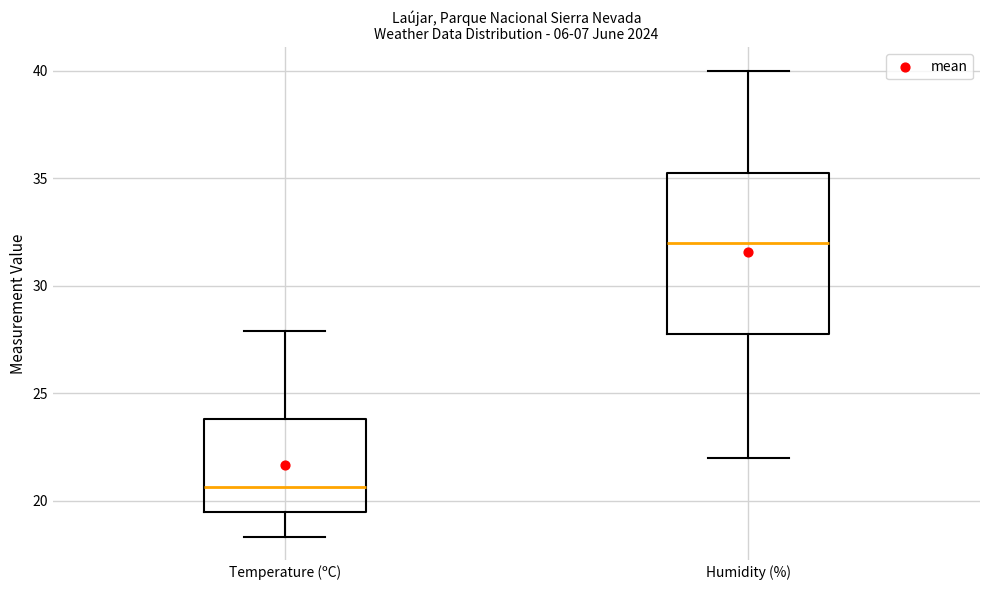

Where is the lower edge of the box for Humidity (%) on the y-axis? The values are not printed on the chart, so give them approximately, as read against the axis.

28.0